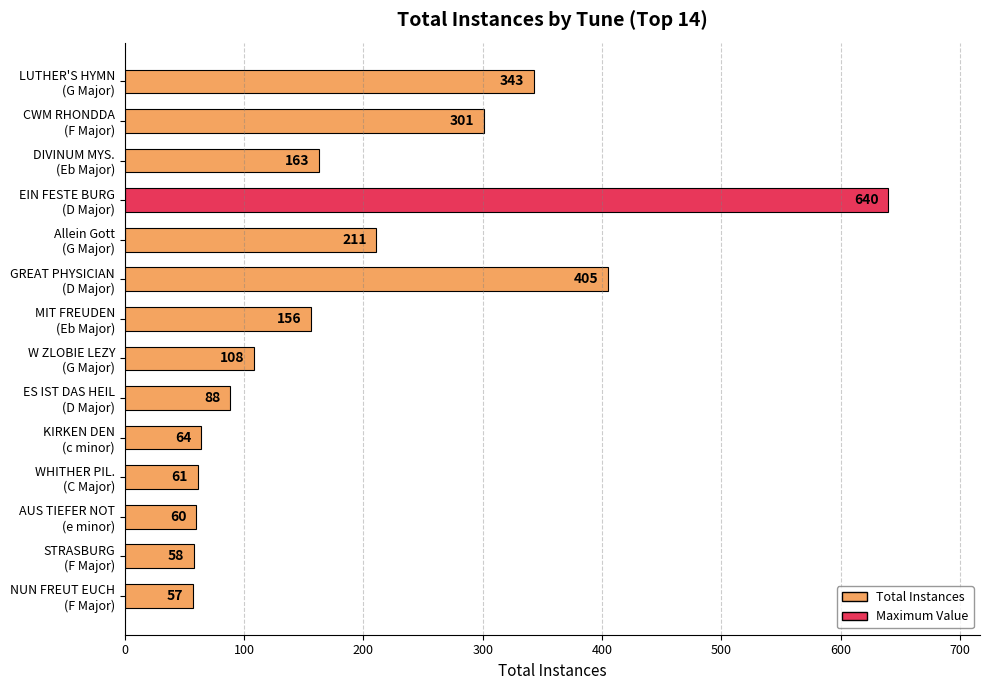

Count the number of categories in the chart.

14